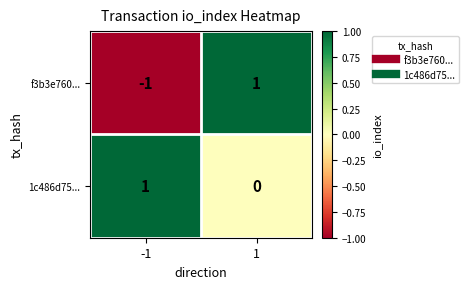

At which category is the sum across all series the highest?

1